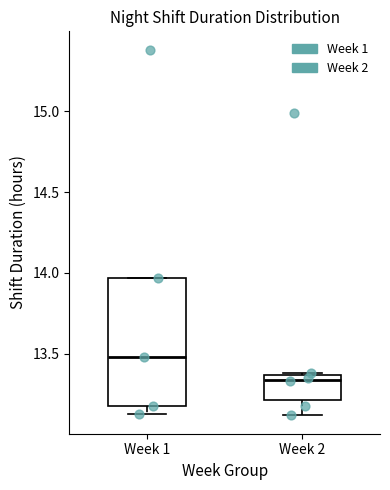

Where is the lower edge of the box for Week 1 on the y-axis? The values are not printed on the chart, so give them approximately, as read against the axis.

13.20